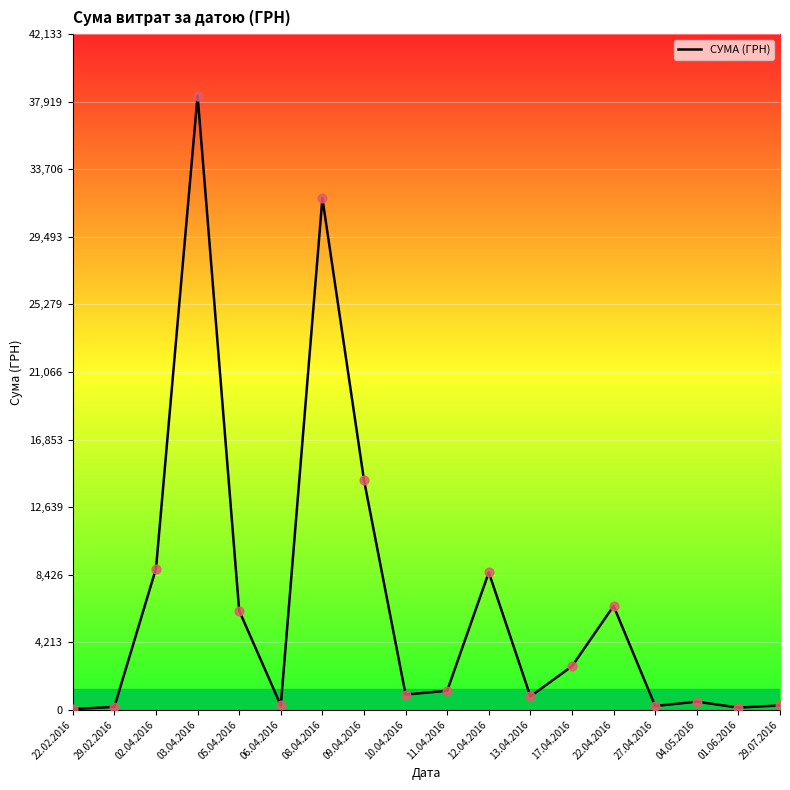

Approximately how many times larger is the value at 01.06.2016 compared to 06.04.2016?

0.5